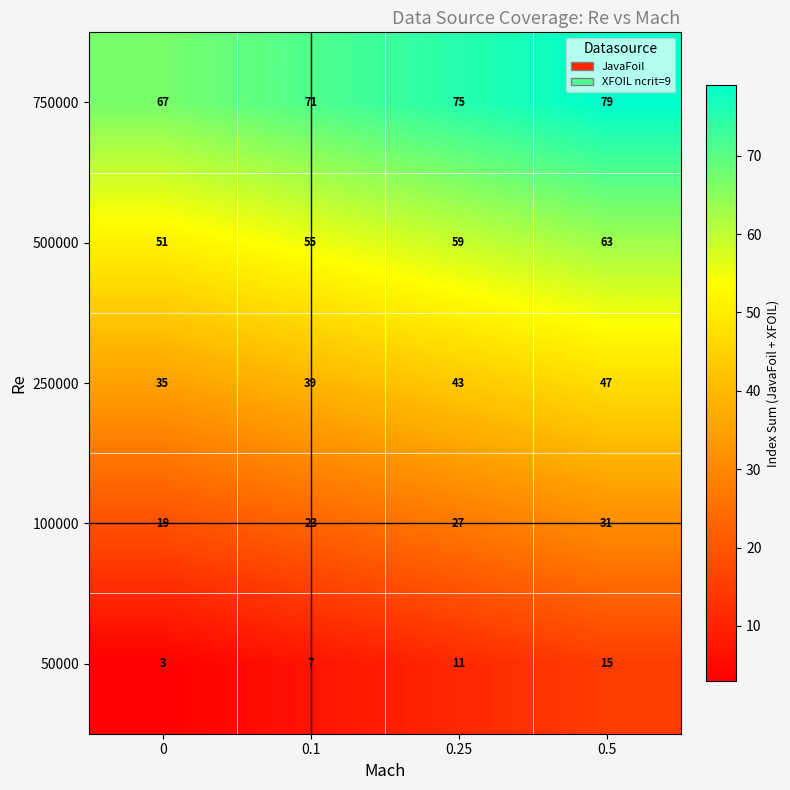

How many series are shown in this chart?

5